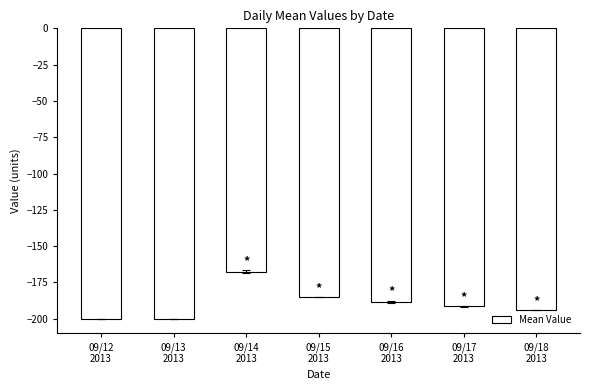

What is the average value?

-189.5